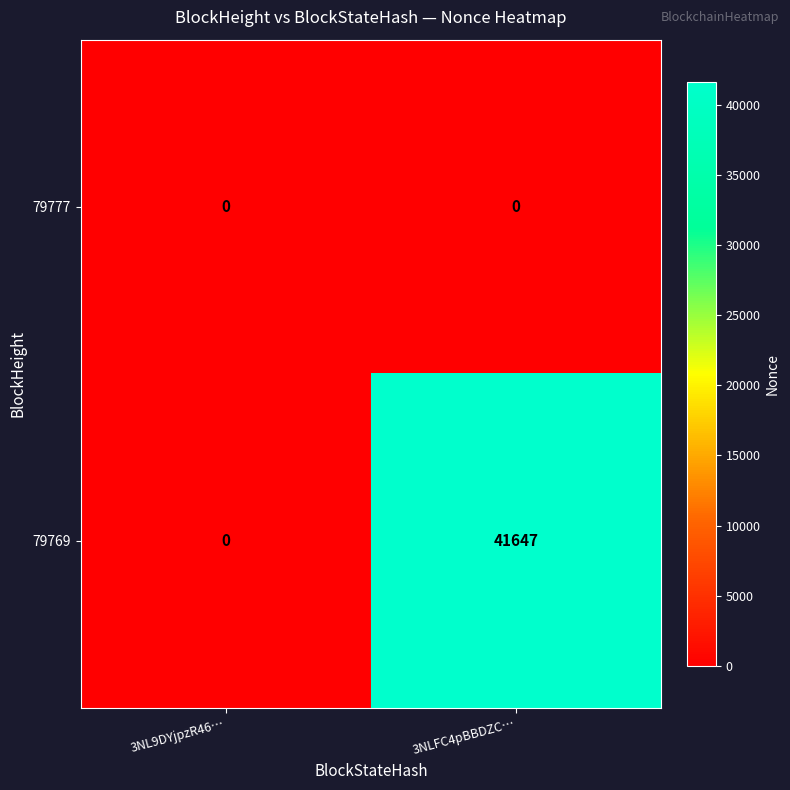

At which category is the sum across all series the highest?

3NLFC4pBBDZC…